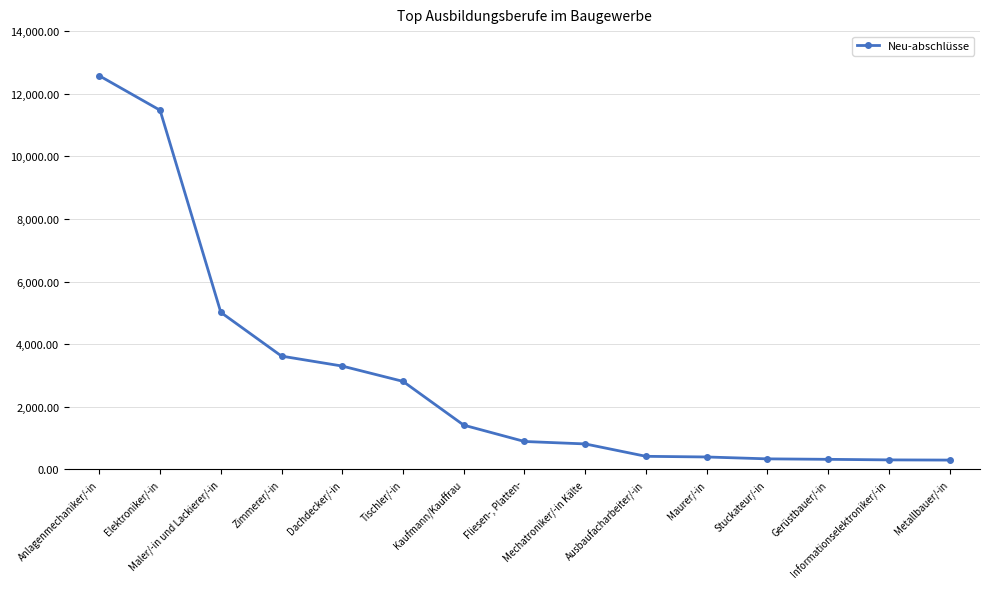

How many lines are shown in the chart?

1